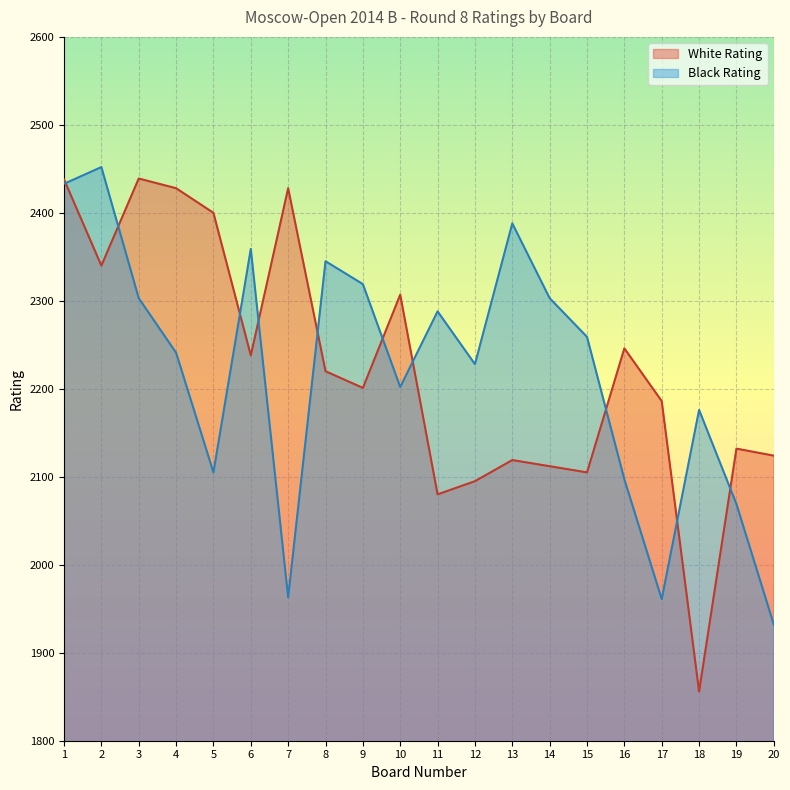

At which category does Black Rating reach its first local valley?

5